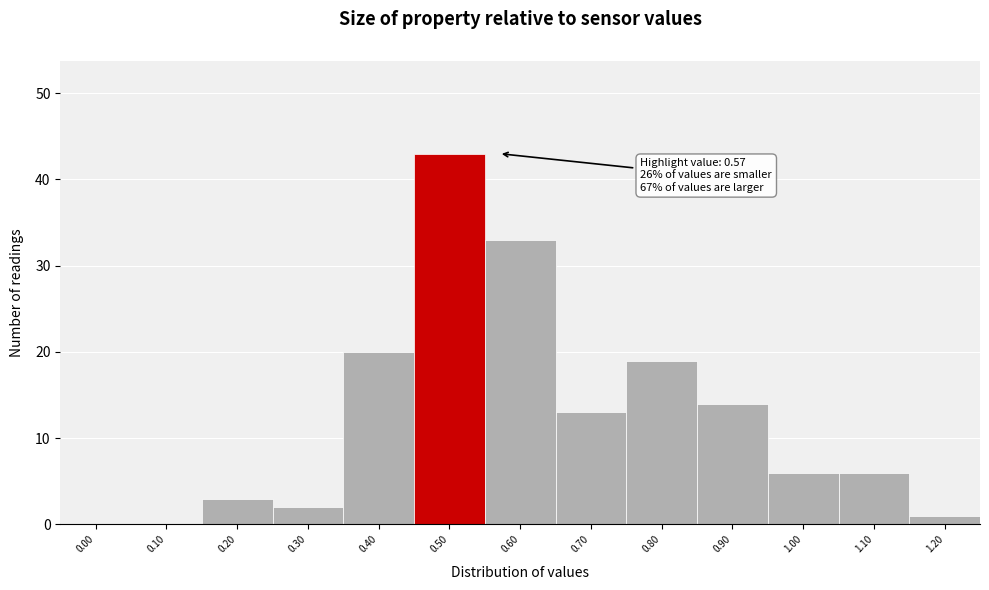

Reading left to right, list all the values displayed in this chart.

0.00=0	0.10=0	0.20=3	0.30=2	0.40=20	0.50=43	0.60=33	0.70=13	0.80=19	0.90=14	1.00=6	1.10=6	1.20=1